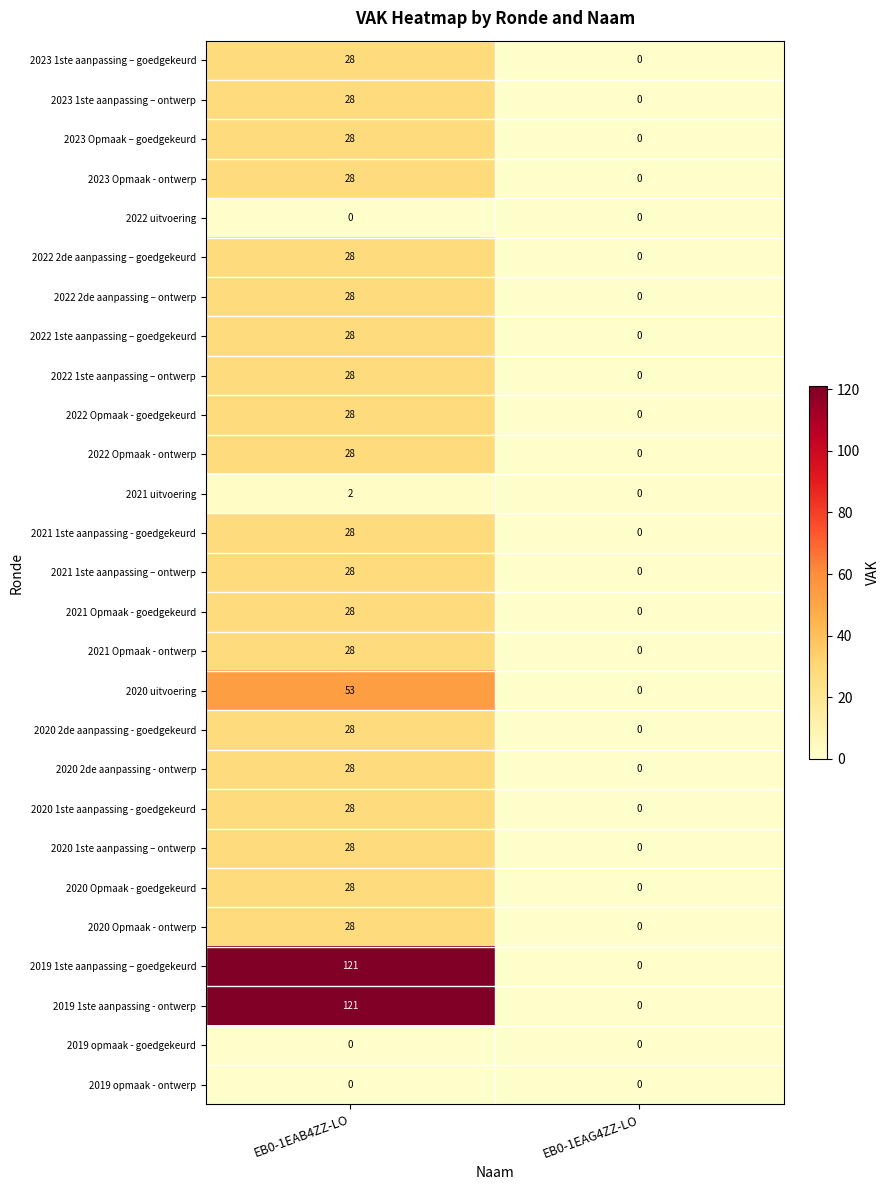

Is it true that 2022 uitvoering equals 0 at EB0-1EAB4ZZ-LO?

True